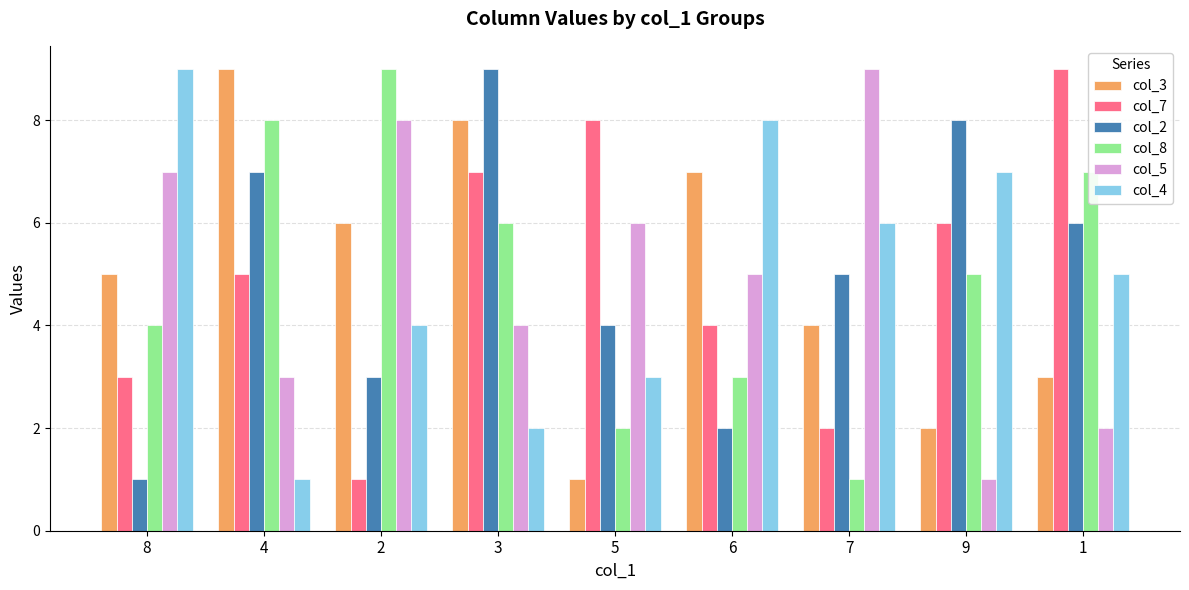

Rank the categories by col_3 value from highest to lowest.

4, 3, 6, 2, 8, 7, 1, 9, 5